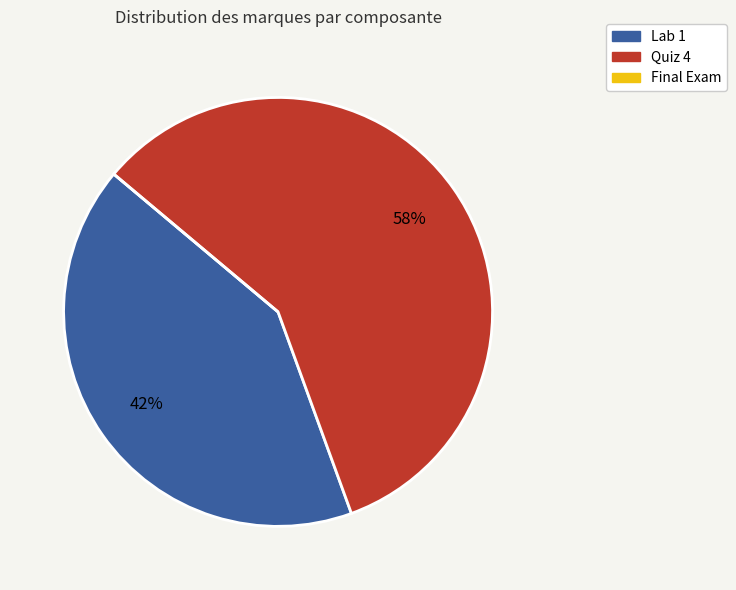

To the nearest percent, what percentage of the pie is Lab 1?

42%